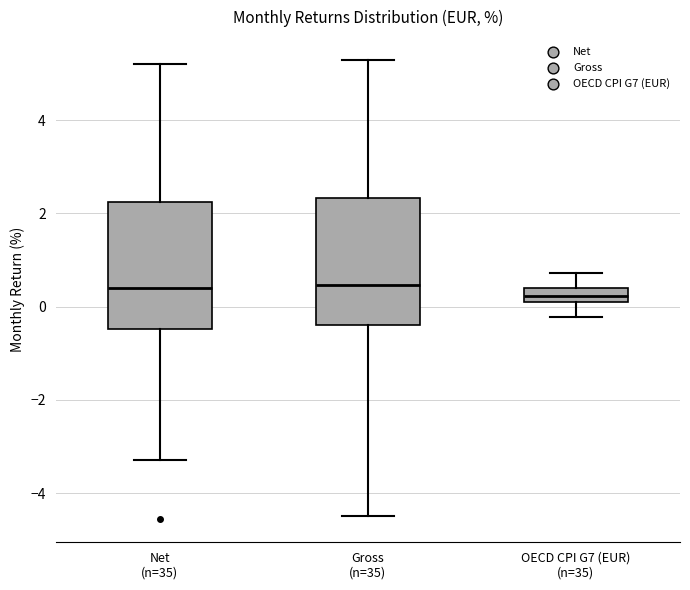

Where is the lower edge of the box for Net (n=35) on the y-axis? The values are not printed on the chart, so give them approximately, as read against the axis.

-0.4